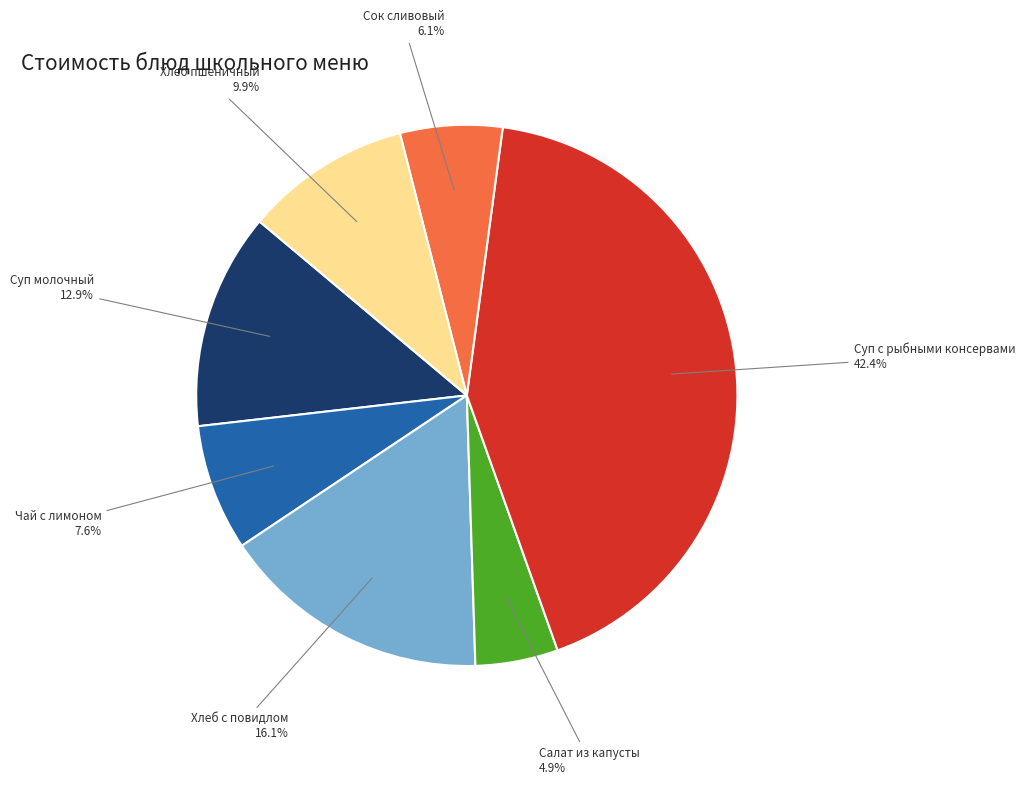

What is the ratio of the value at Хлеб пшеничный to the value at Салат из капусты?

2.0